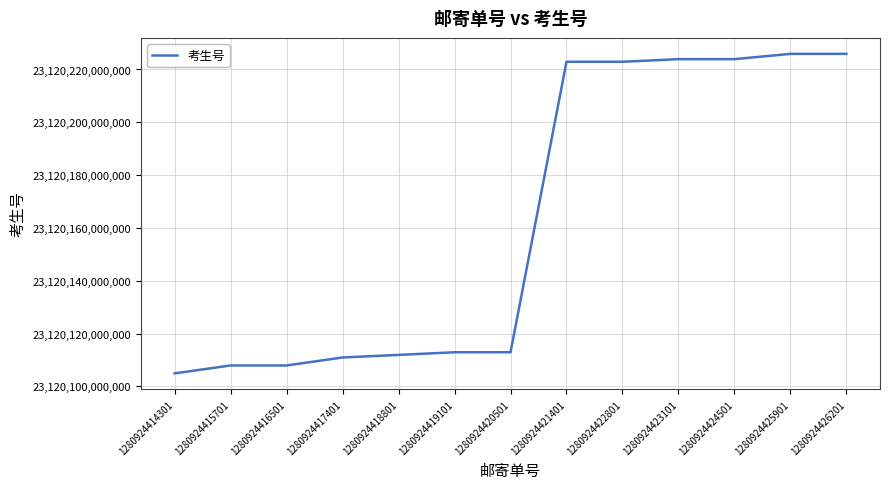

The value at 1280924416501 is 33144465665241. True or false?

False